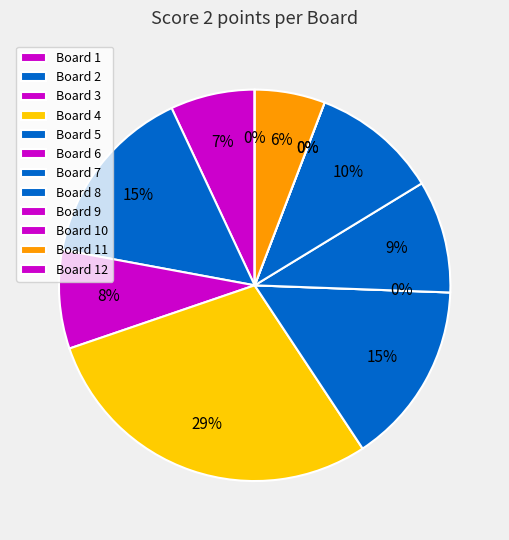

What is the smallest slice in the pie chart?

Board 6